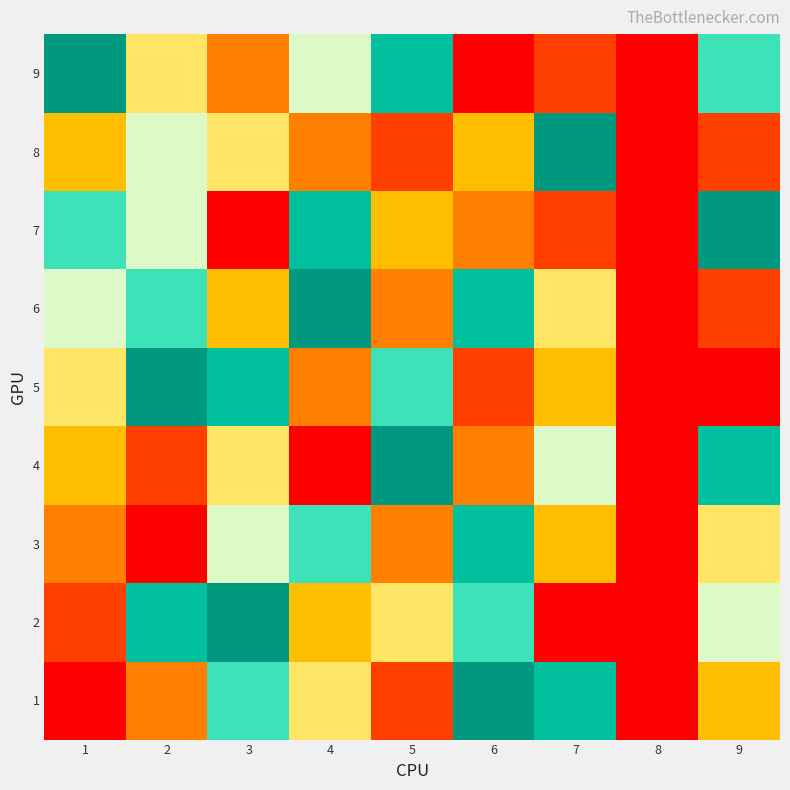

Reading left to right, transcribe all the data shown in this chart.

1: 1=1	2=3	3=7	4=5	5=2	6=9	7=8	8=0	9=4
2: 1=2	2=8	3=9	4=4	5=5	6=7	7=1	8=0	9=6
3: 1=3	2=1	3=6	4=7	5=3	6=8	7=4	8=0	9=5
4: 1=4	2=2	3=5	4=1	5=9	6=3	7=6	8=0	9=8
5: 1=5	2=9	3=8	4=3	5=7	6=2	7=4	8=0	9=1
6: 1=6	2=7	3=4	4=9	5=3	6=8	7=5	8=0	9=2
7: 1=7	2=6	3=1	4=8	5=4	6=3	7=2	8=0	9=9
8: 1=4	2=6	3=5	4=3	5=2	6=4	7=9	8=0	9=2
9: 1=9	2=5	3=3	4=6	5=8	6=1	7=2	8=0	9=7